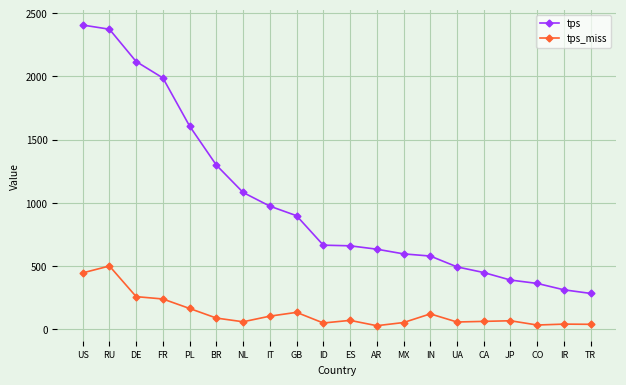

Rank the series by their maximum value, from highest to lowest.

tps, tps_miss